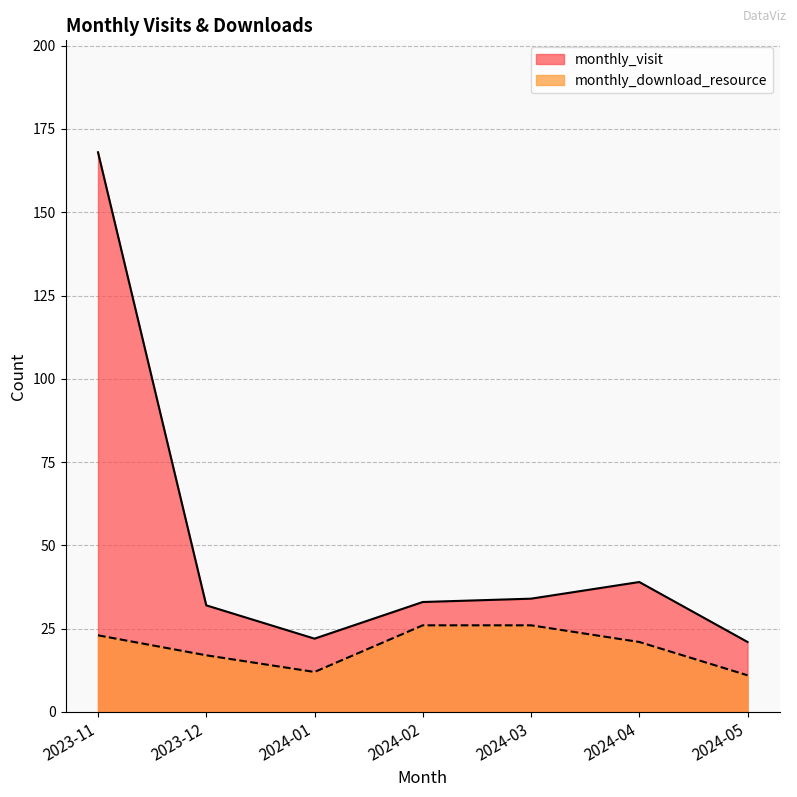

Rank the series by their maximum value, from highest to lowest.

monthly_visit, monthly_download_resource